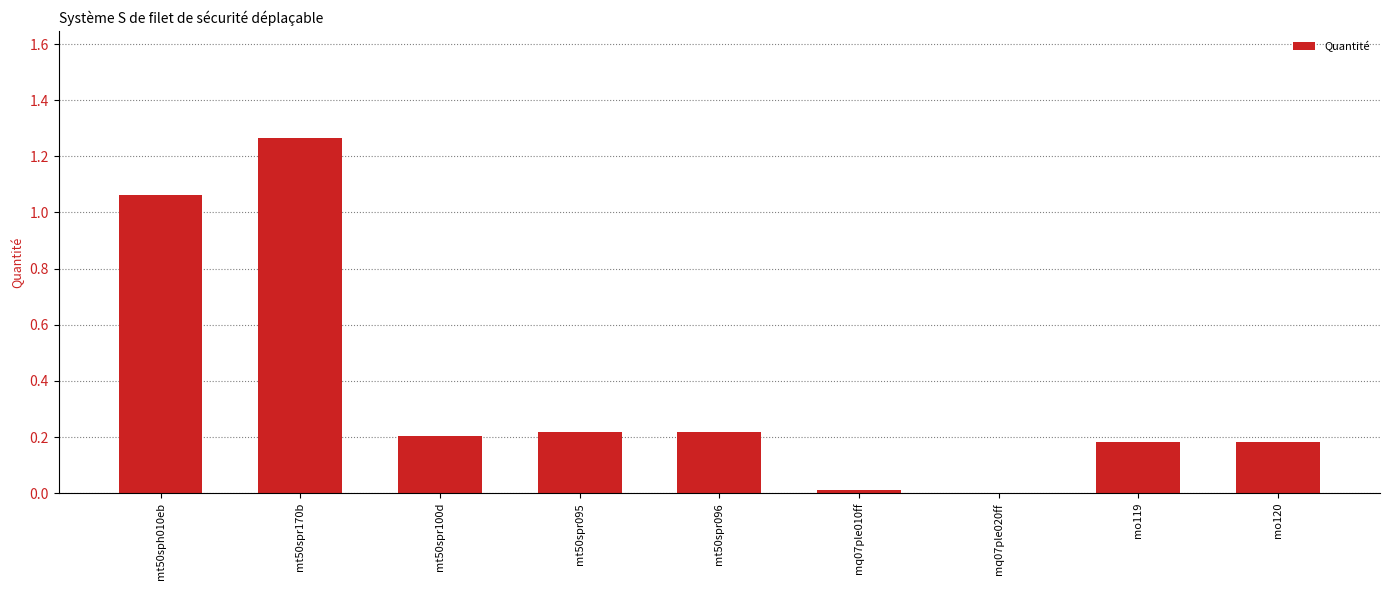

What is the sum of all values?

3.3